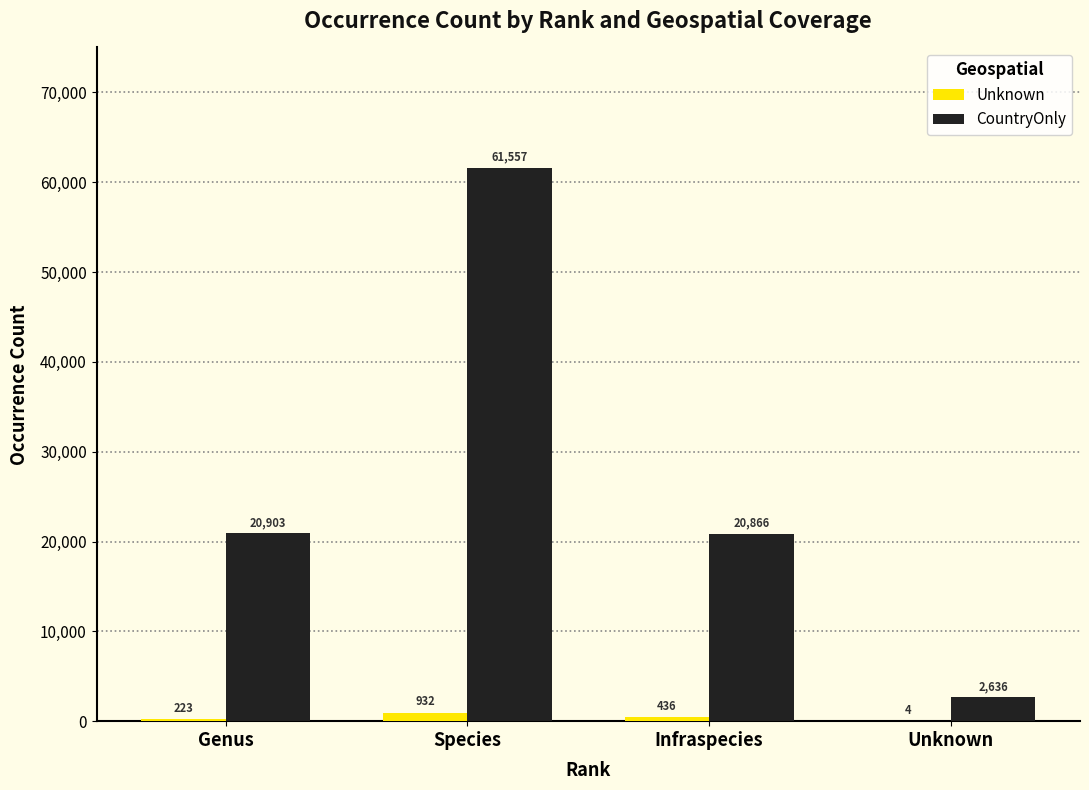

The value of CountryOnly at Infraspecies is 29549. True or false?

False